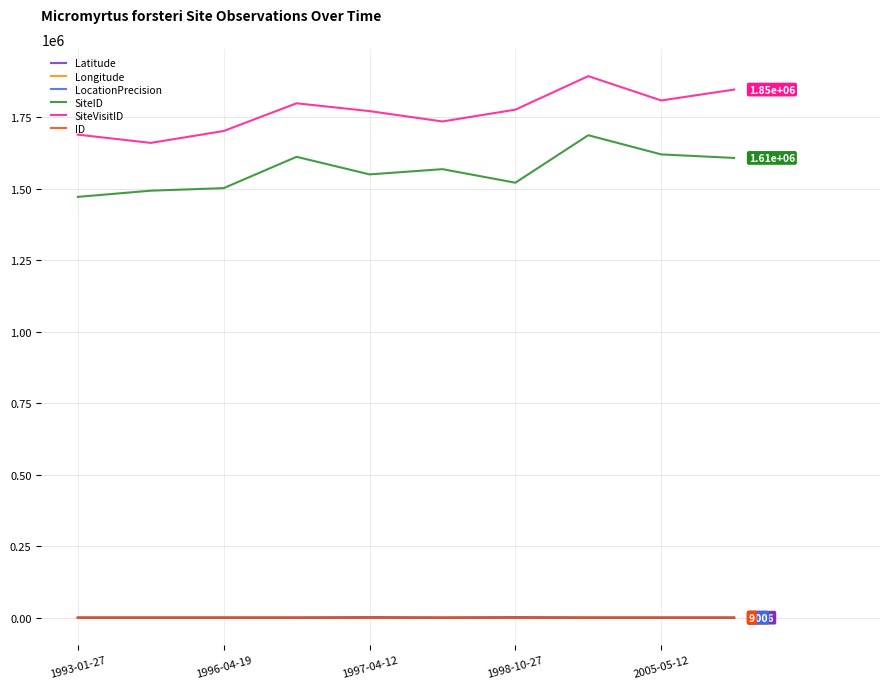

What is the greatest value displayed?

1894566.0